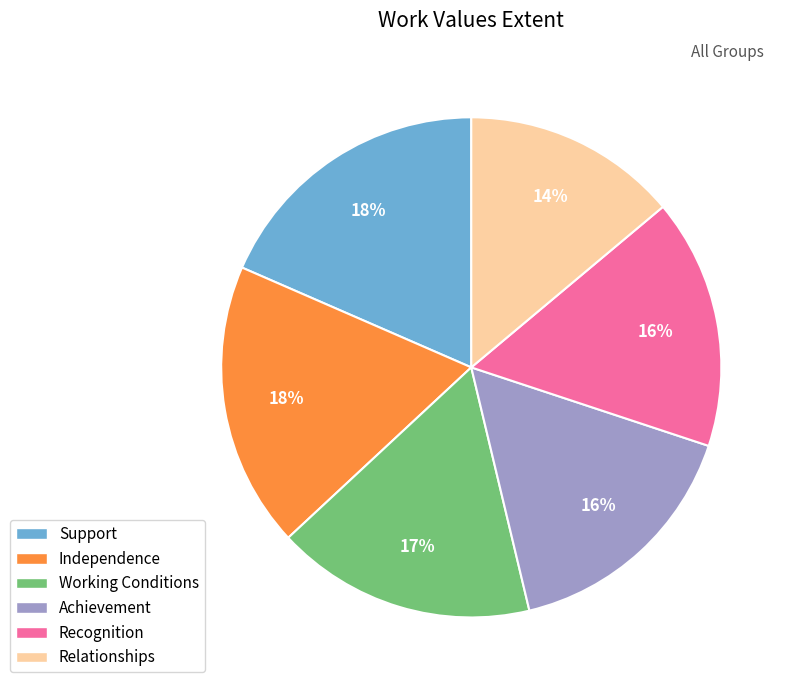

Which category has the smallest portion of the pie?

Relationships